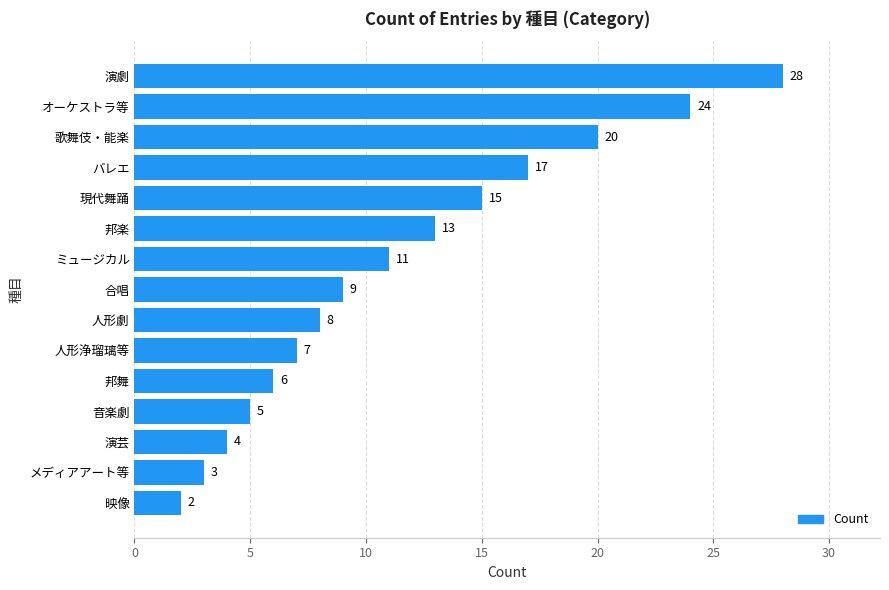

List the labels in order of value, largest first.

演劇, オーケストラ等, 歌舞伎・能楽, バレエ, 現代舞踊, 邦楽, ミュージカル, 合唱, 人形劇, 人形浄瑠璃等, 邦舞, 音楽劇, 演芸, メディアアート等, 映像